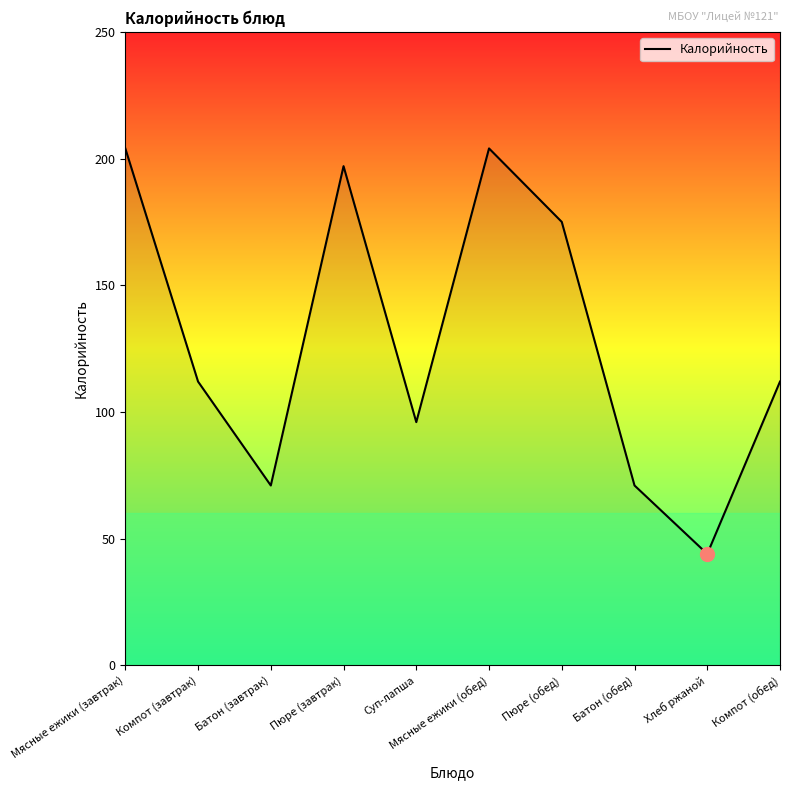

The chart shows a value of 96 at Суп-лапша. True or false?

True